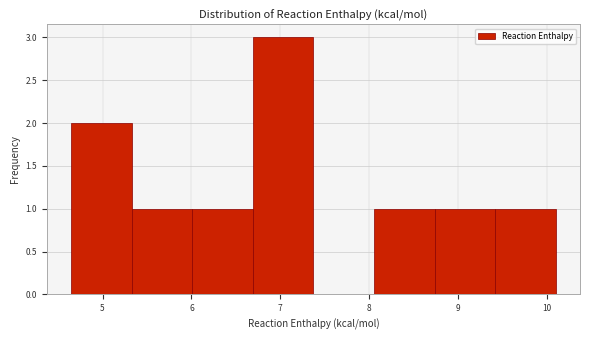

How tall is the bar that spans 6.0 to 6.7 on the x-axis? Neither the bar edges nor the heights are printed on the chart, so give them approximately, as read against the axes.

1